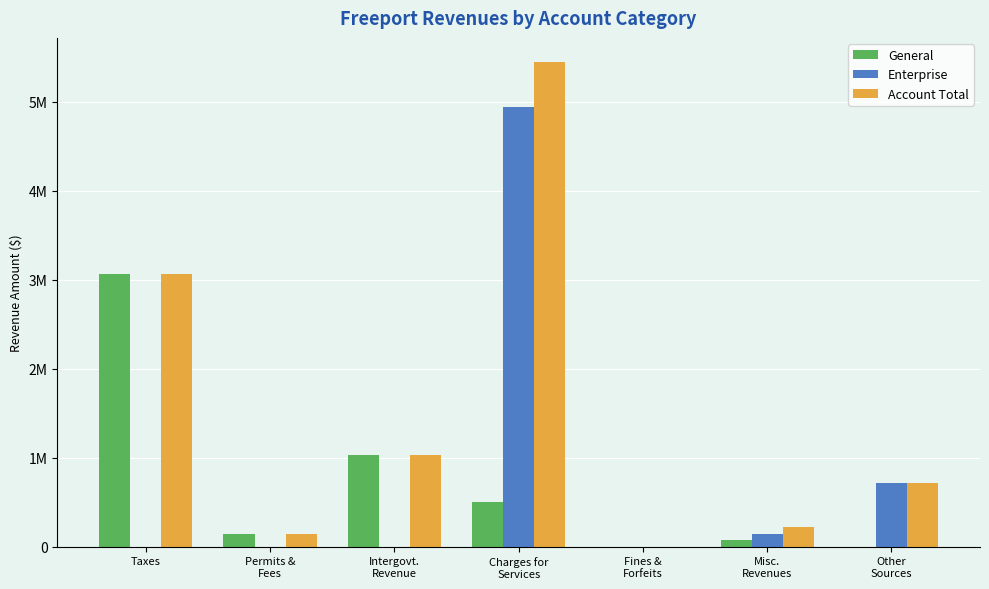

True or false: Enterprise has a value of 0 at Fines &
Forfeits.

True